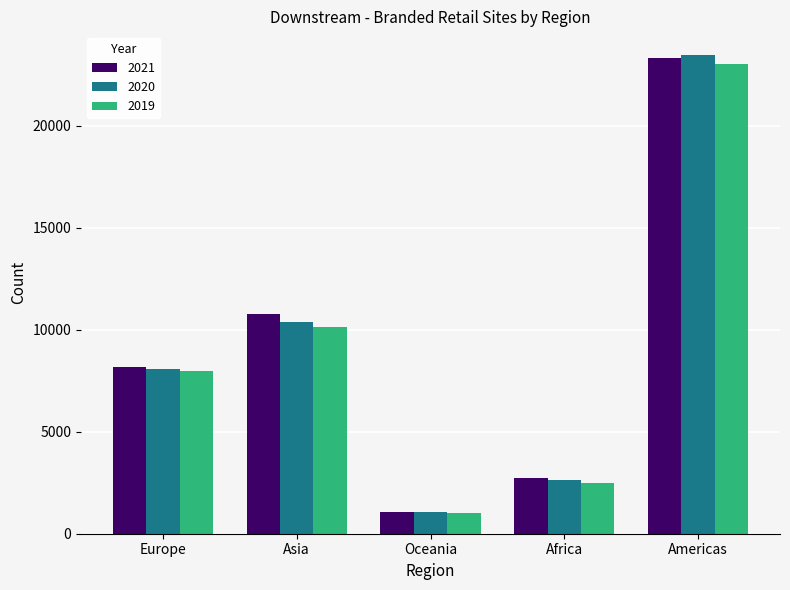

Reading right to left, transcribe all the data shown in this chart.

2021: Americas=23305	Africa=2724	Oceania=1060	Asia=10753	Europe=8178
2020: Americas=23461	Africa=2622	Oceania=1071	Asia=10387	Europe=8071
2019: Americas=23021	Africa=2494	Oceania=1038	Asia=10138	Europe=7978